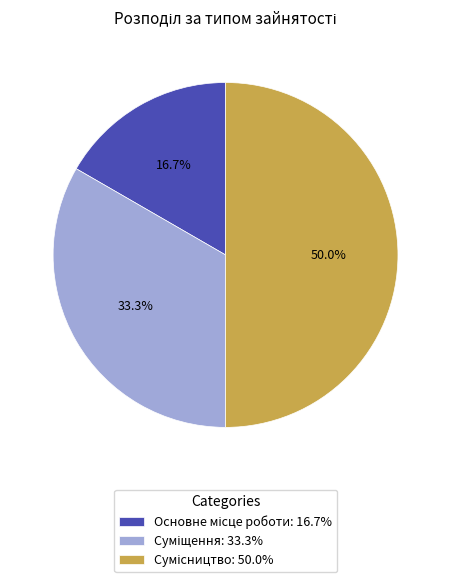

Is there a majority slice in this chart?

No